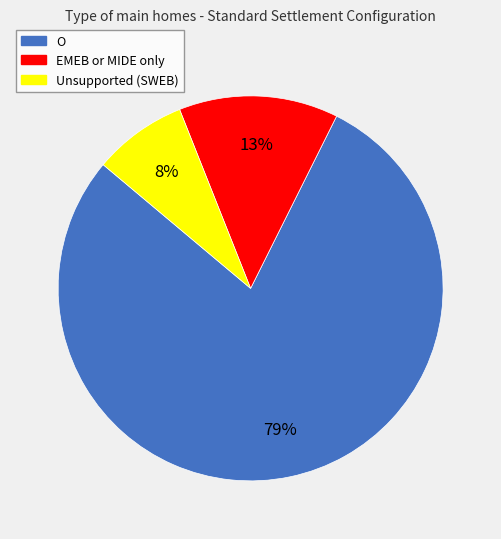

Rank the categories by value from highest to lowest.

O, EMEB or MIDE only, Unsupported (SWEB)